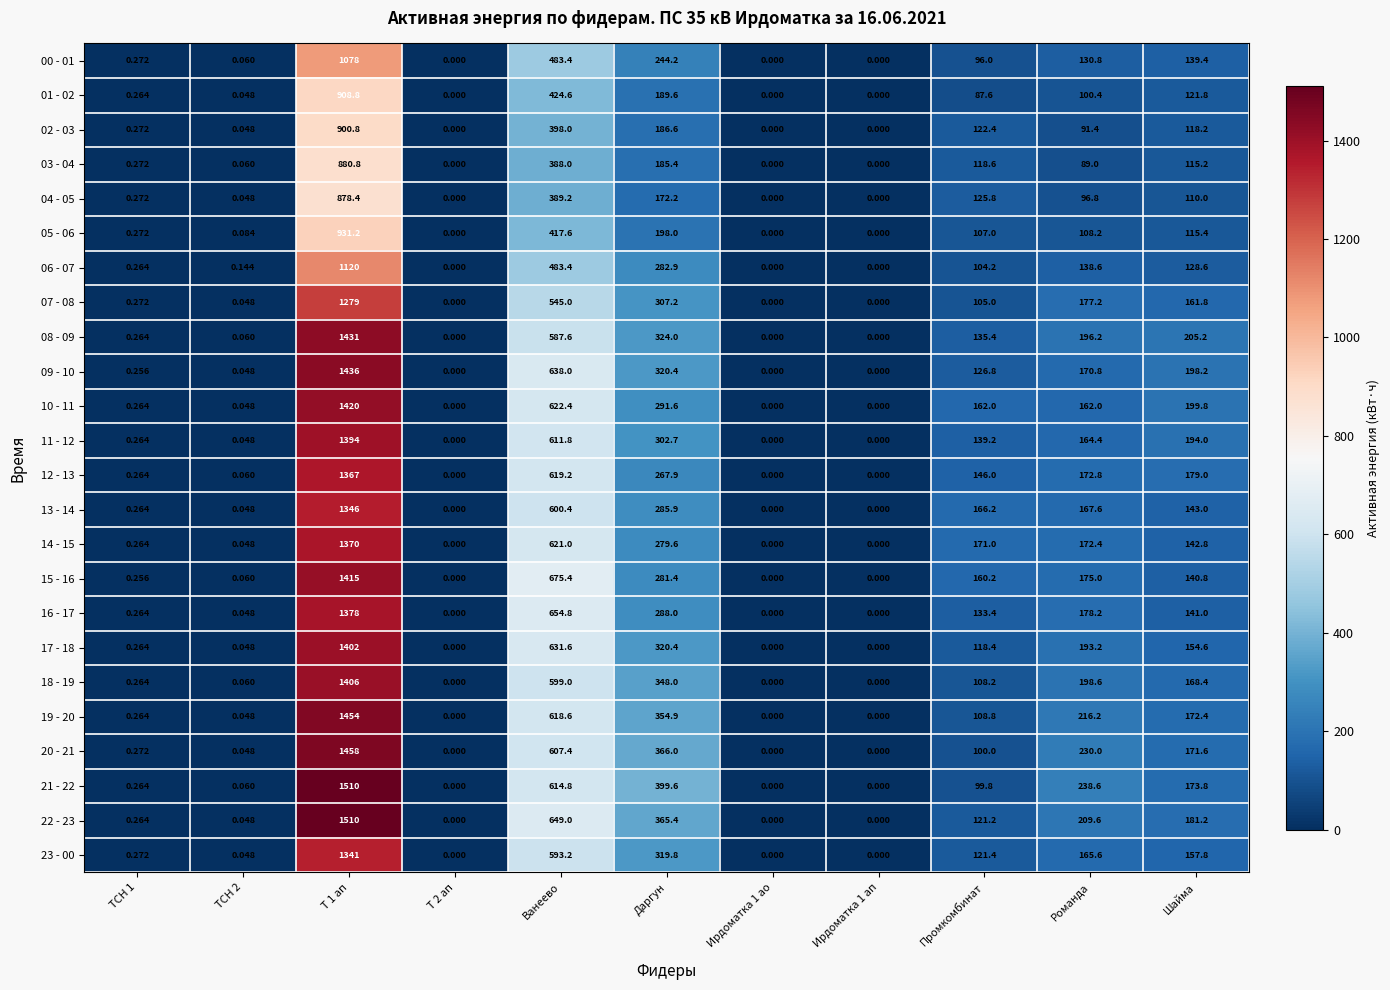

At which label is 17 - 18 closest to 701?

Ванеево